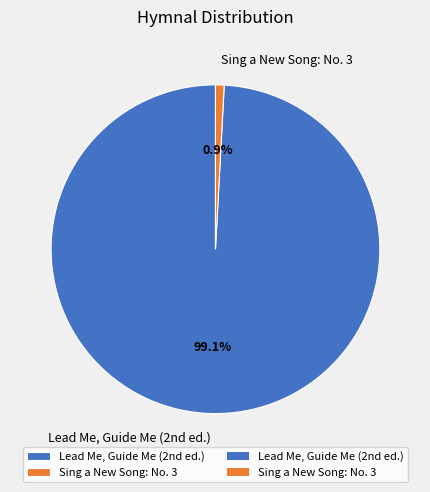

What is the largest slice in the pie chart?

Lead Me, Guide Me (2nd ed.)